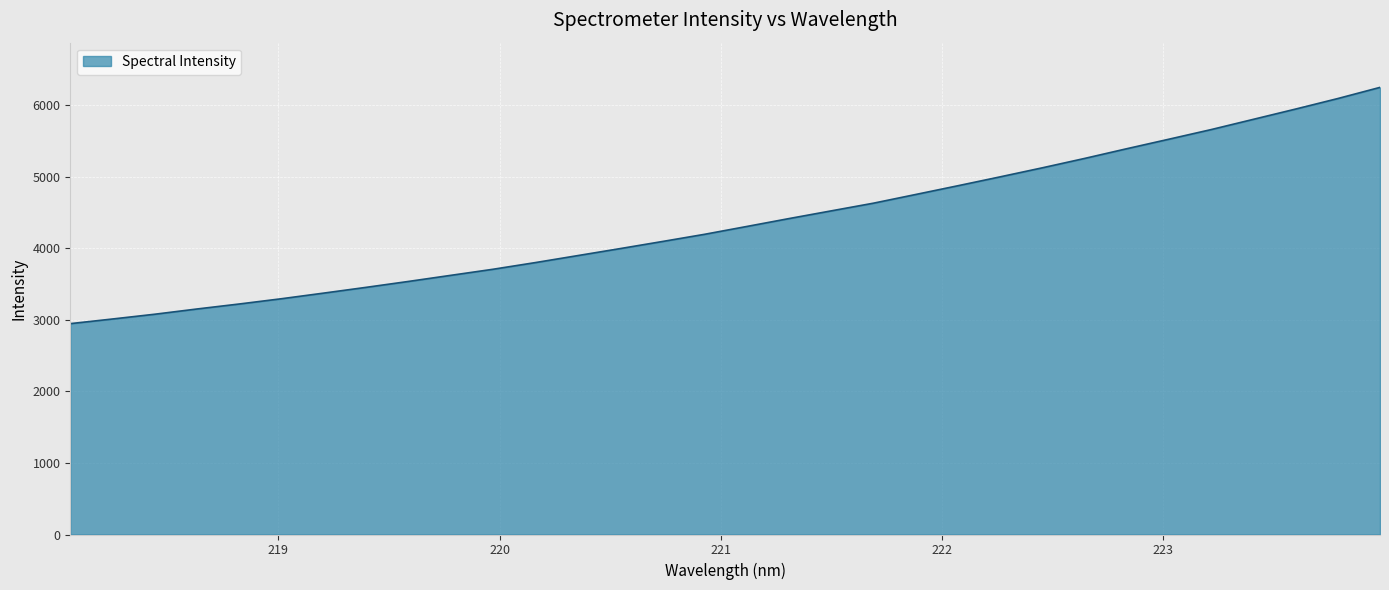

What is the sum of all values?

139845.0